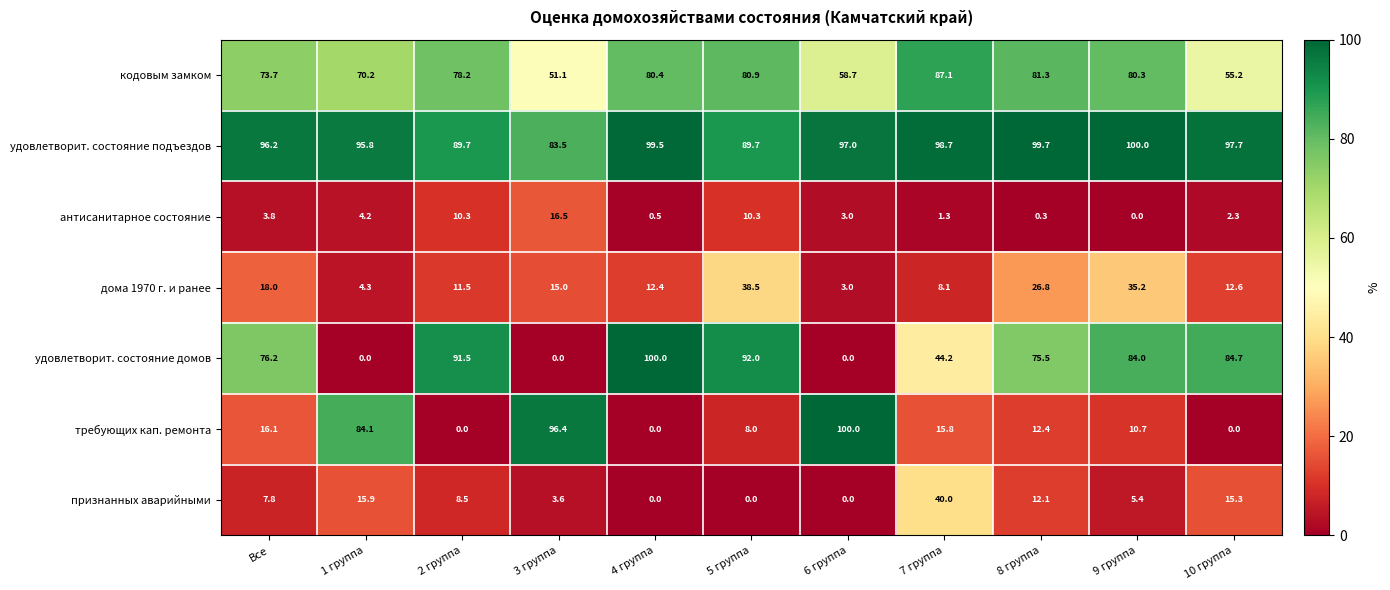

At 8 группа, list the series in order from smallest to largest.

антисанитарное состояние, признанных аварийными, требующих кап. ремонта, дома 1970 г. и ранее, удовлетворит. состояние домов, кодовым замком, удовлетворит. состояние подъездов